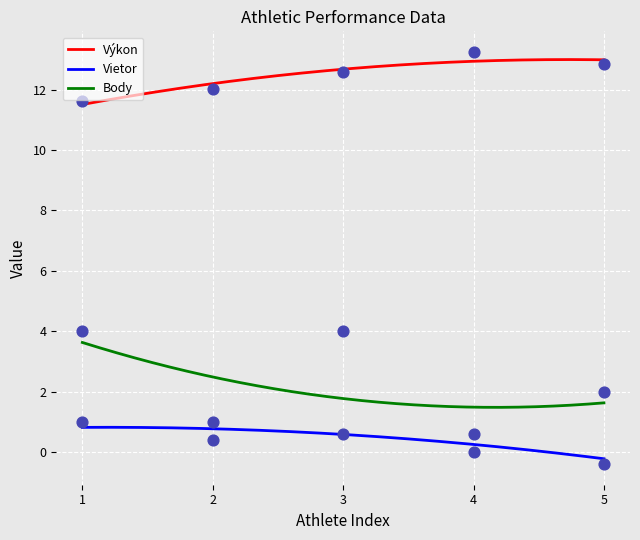

True or false: Výkon and Vietor cross at least once.

False